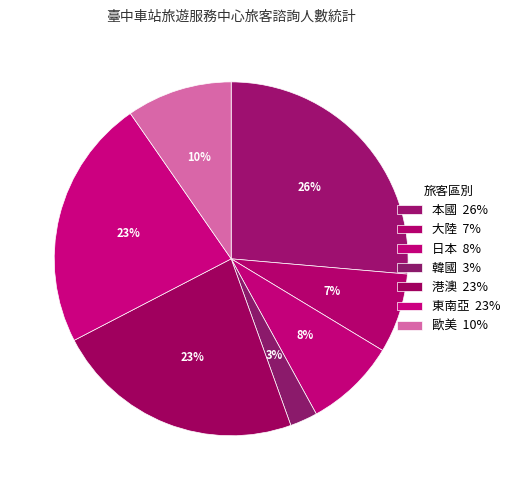

What is the largest slice in the pie chart?

本國